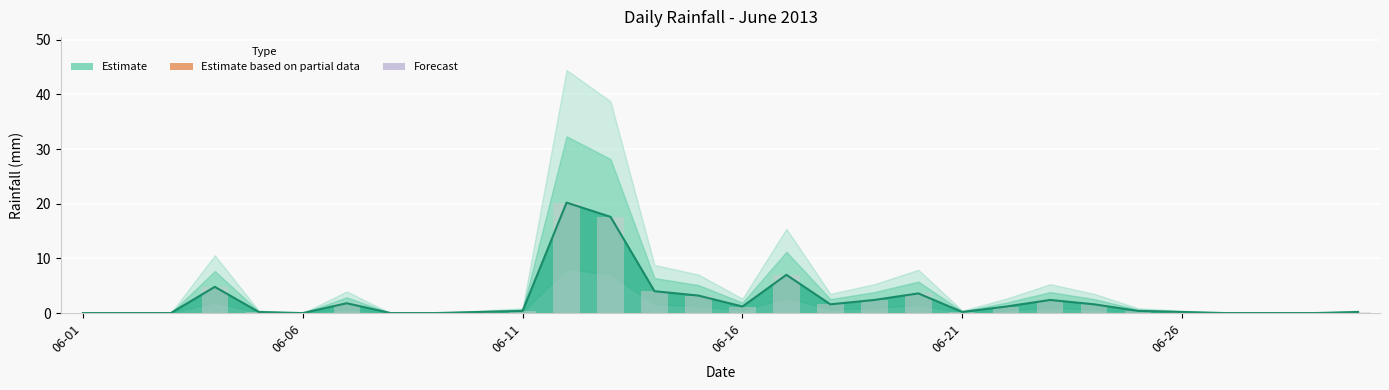

Does the chart contain any negative values?

No